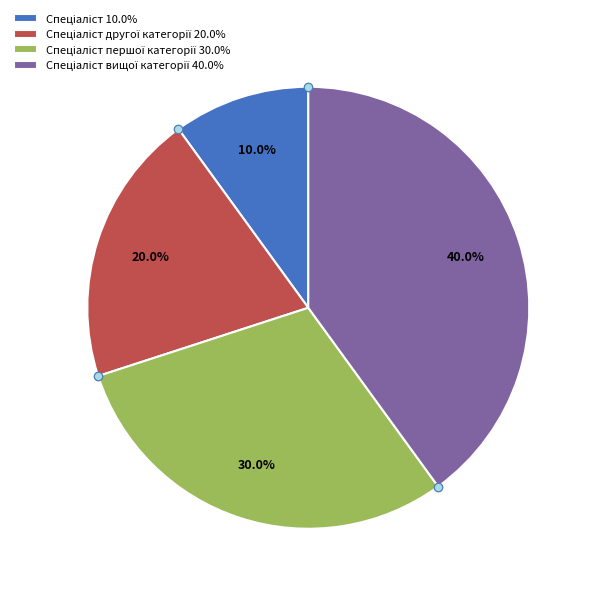

Is there any slice that represents more than half of the pie?

No